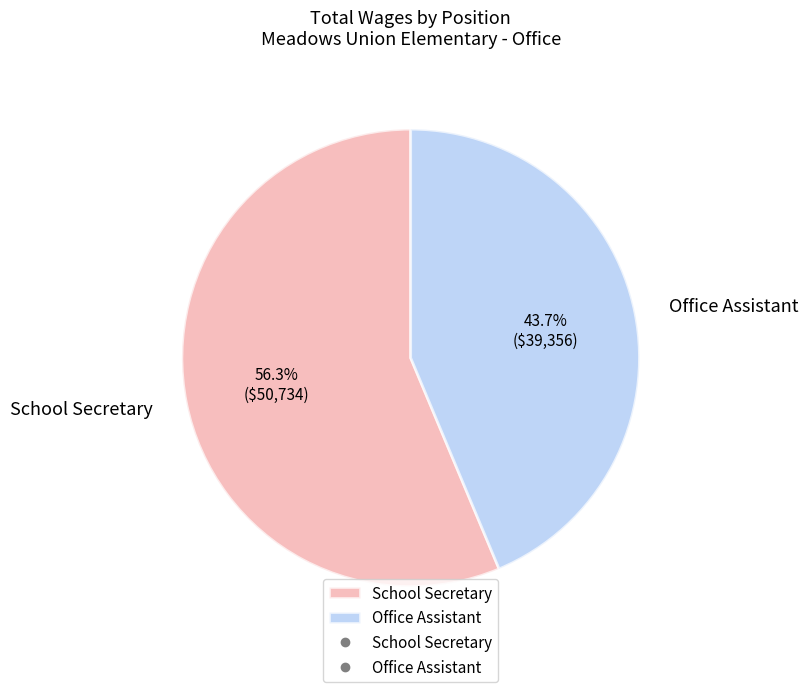

Approximately how many times larger is the value at Office Assistant compared to School Secretary?

0.8